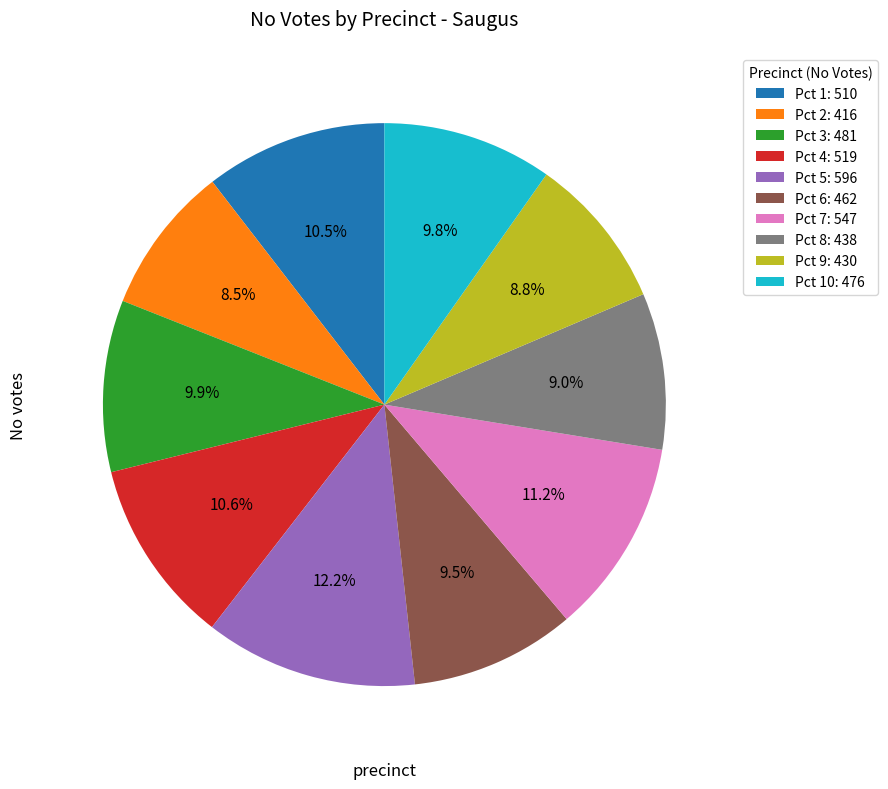

What is the ratio of the value at Pct 2: 416 to the value at Pct 3: 481?

0.9